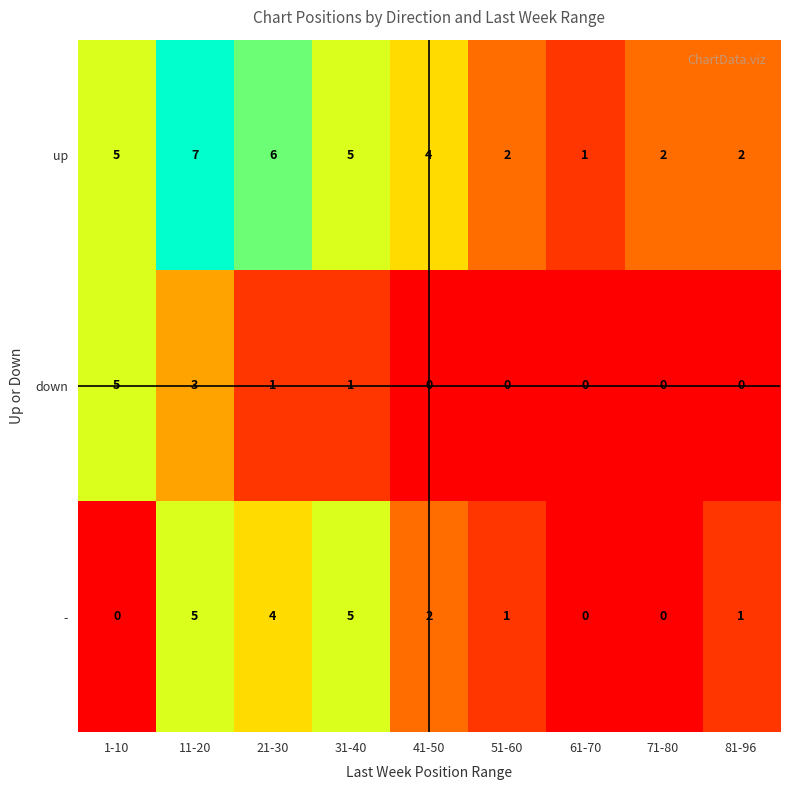

The value of down at 41-50 is 0. True or false?

True